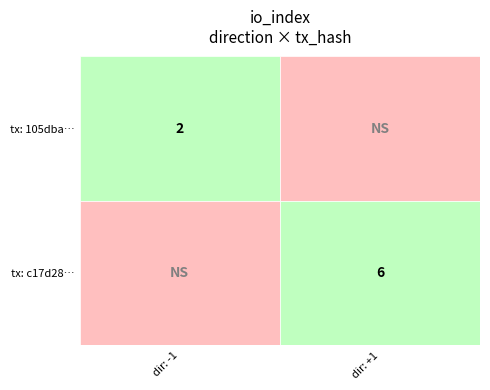

Rank the series at 0 from lowest to highest value.

105dbac489970b2f977bca7e361d854c976e8cb, c17d28e264eaa668bb6899d09336a6611f15d81